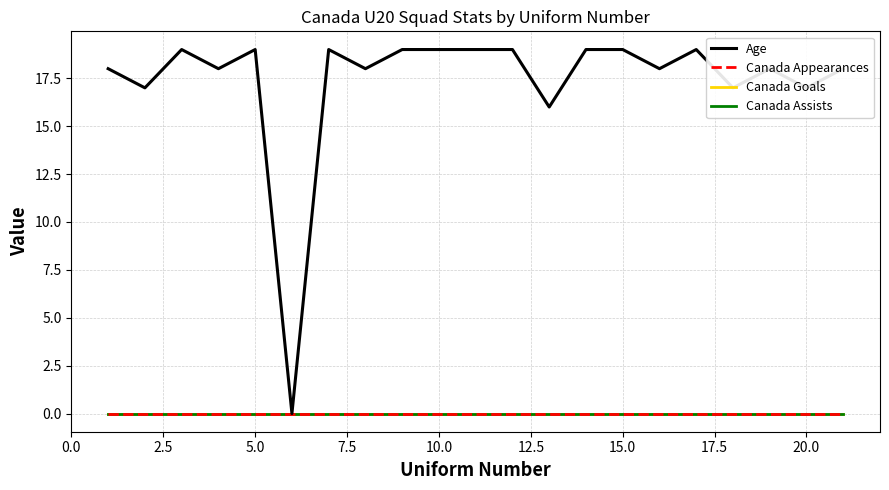

In Age, how many points are lower than both neighbors (excluding endpoints)?

8